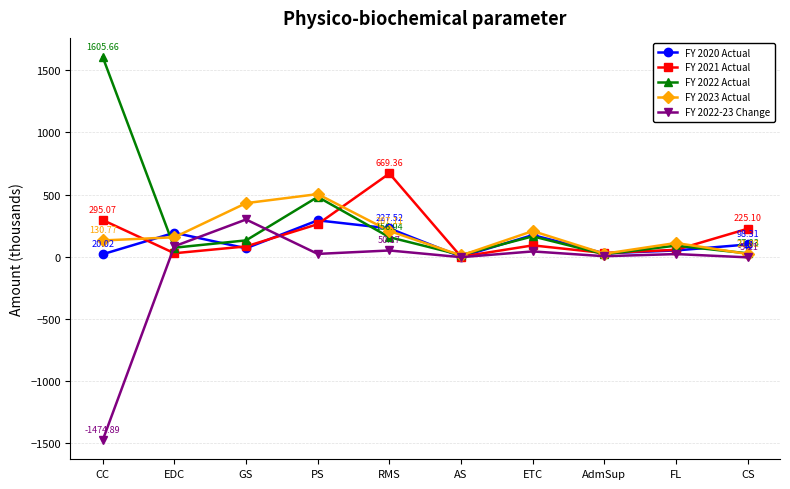

What is the label of the 2nd point from the right?

FL